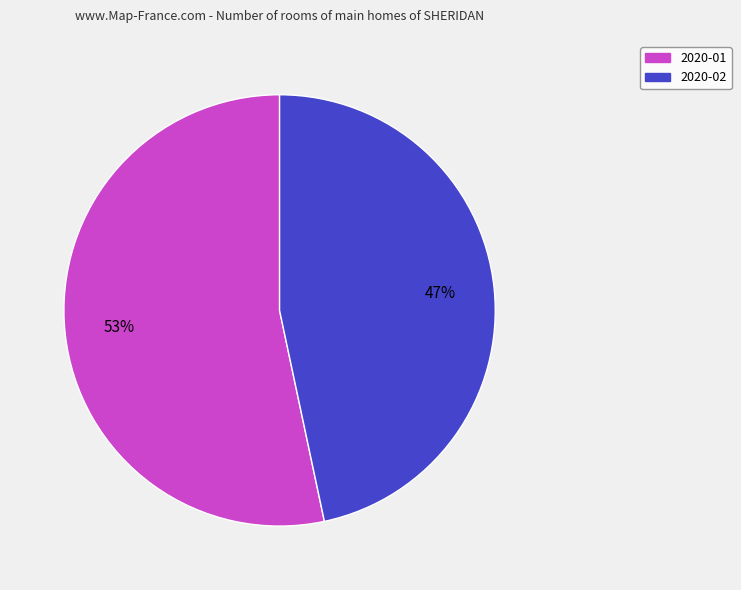

Does 2020-01 account for over 50% of the chart?

Yes